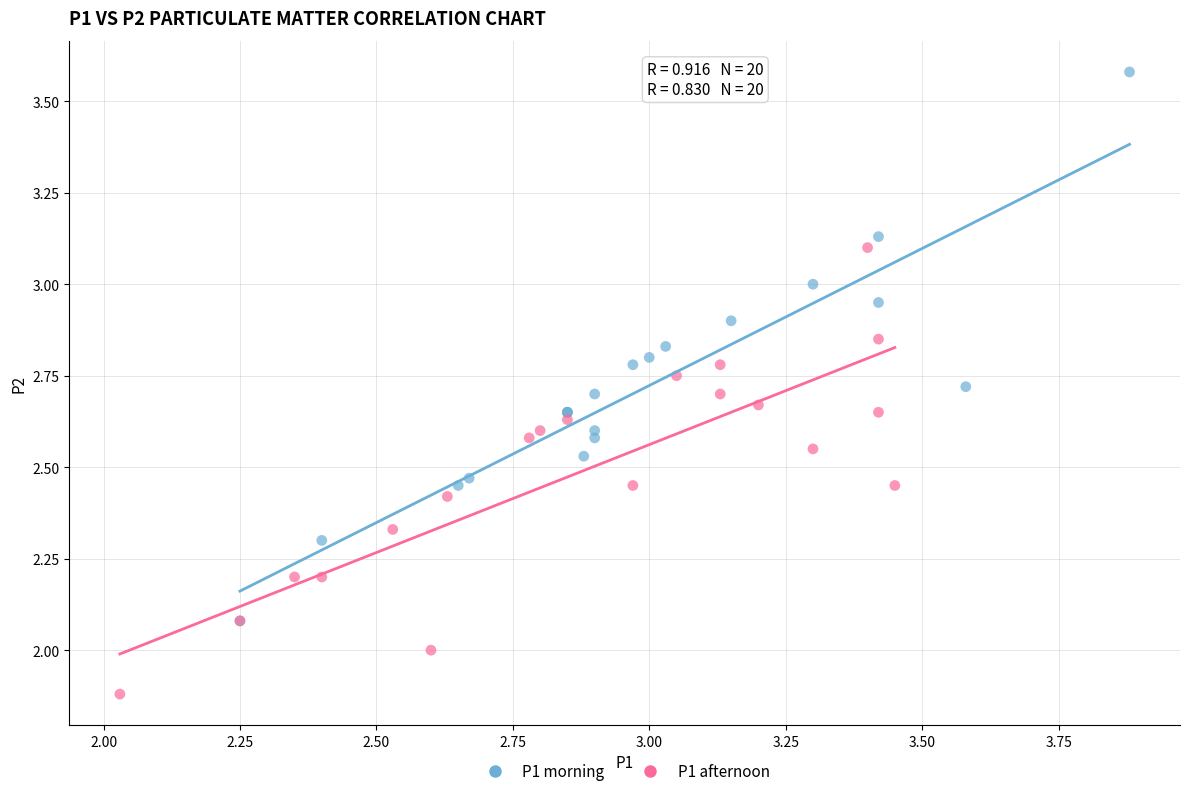

Which series contains the lowest Y value?

P1 afternoon